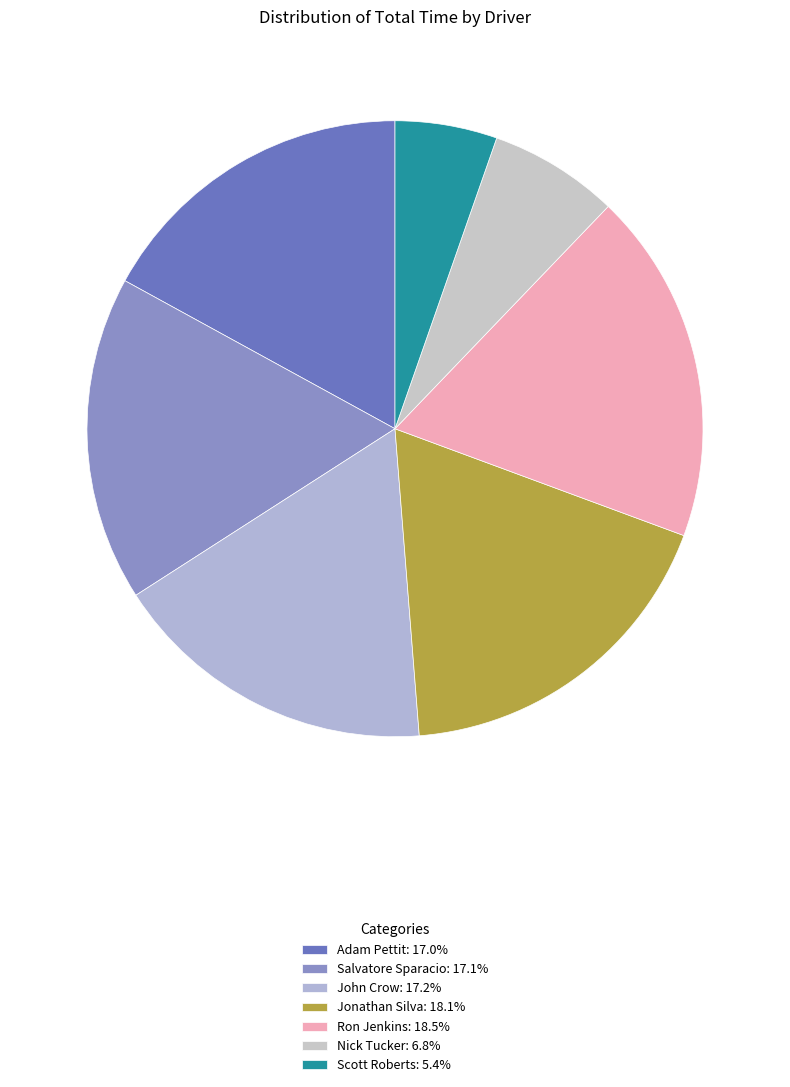

Count the number of slices in the pie.

7